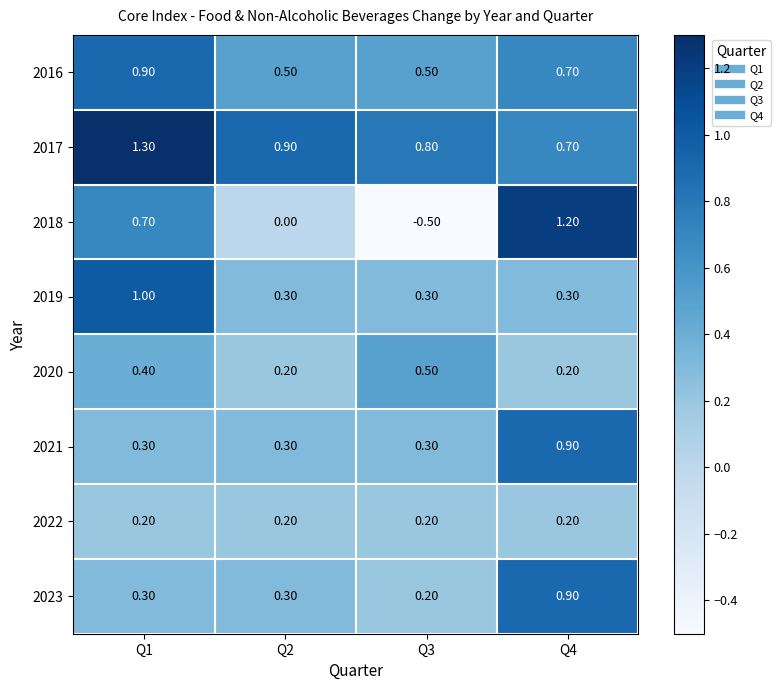

What is the difference between the highest and lowest values at Q2?

0.9